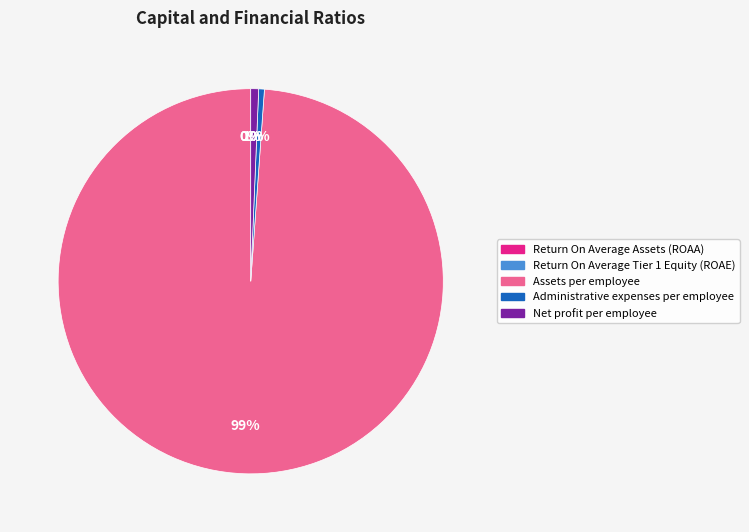

Approximately how many times larger is the value at Net profit per employee compared to Administrative expenses per employee?

1.4